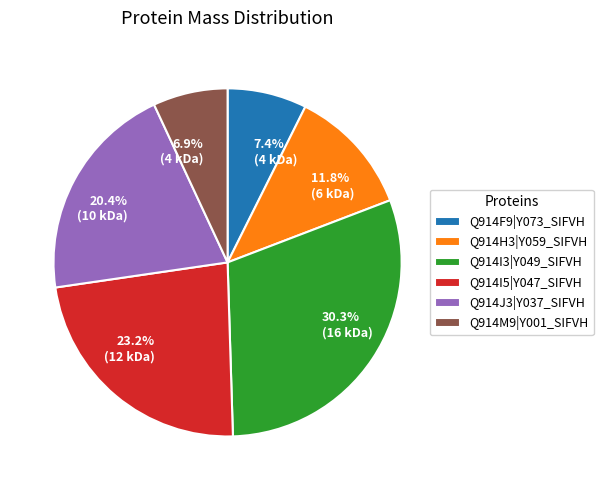

Which slice is the largest?

Q914I3|Y049_SIFVH